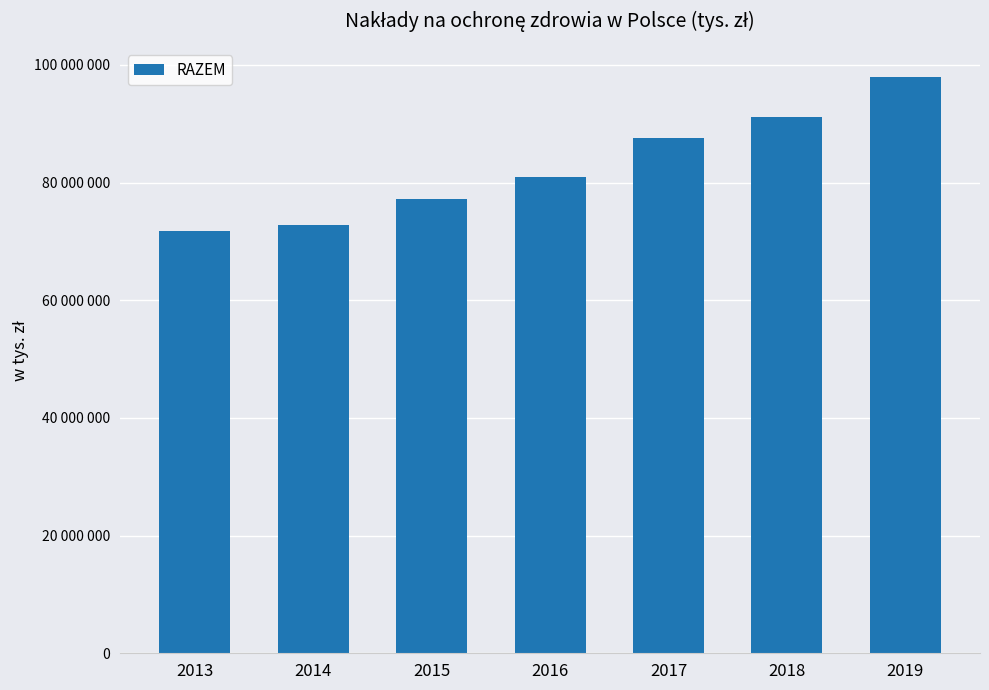

Is it true that the value at 2016 is 37316837?

False